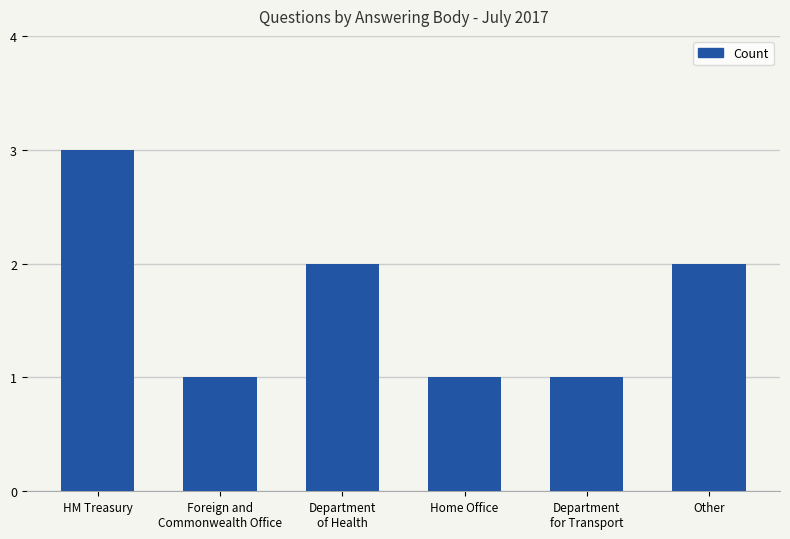

What position from the left is Other?

6